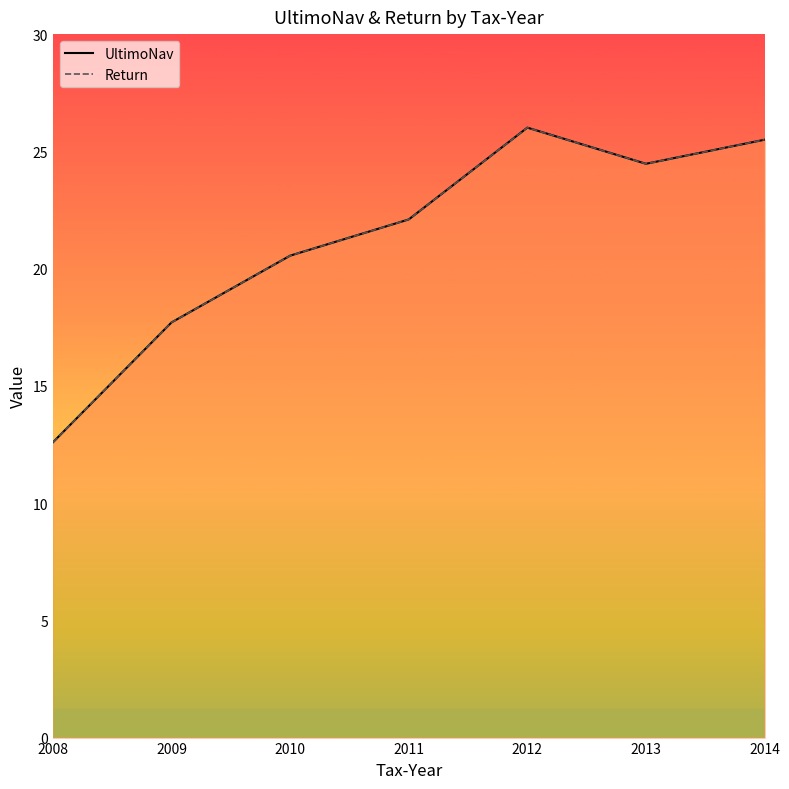

How many data points in UltimoNav are less than 22?

3